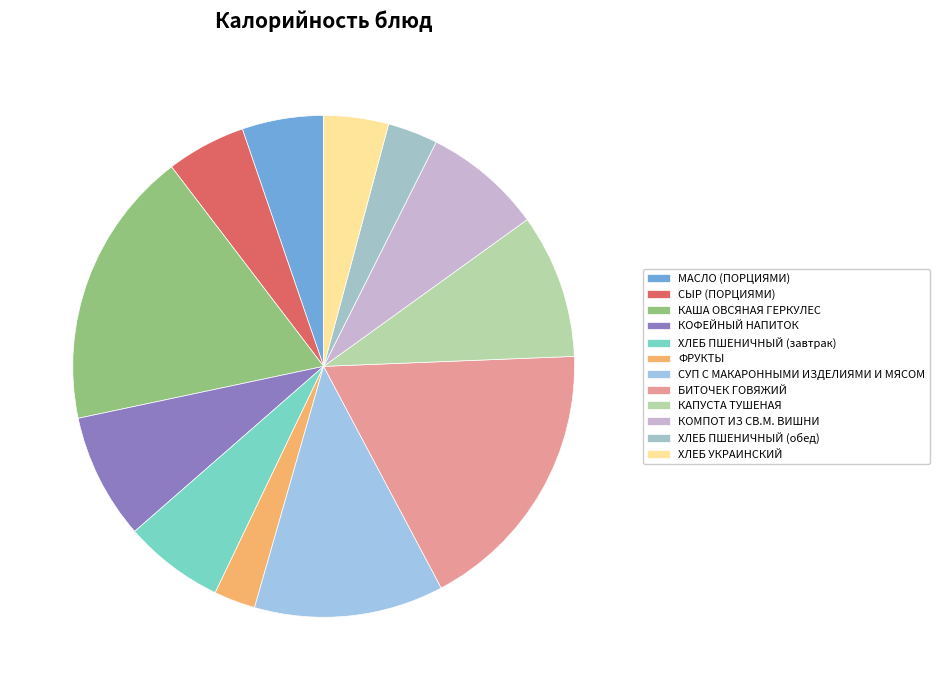

How many segments does this pie chart have?

12